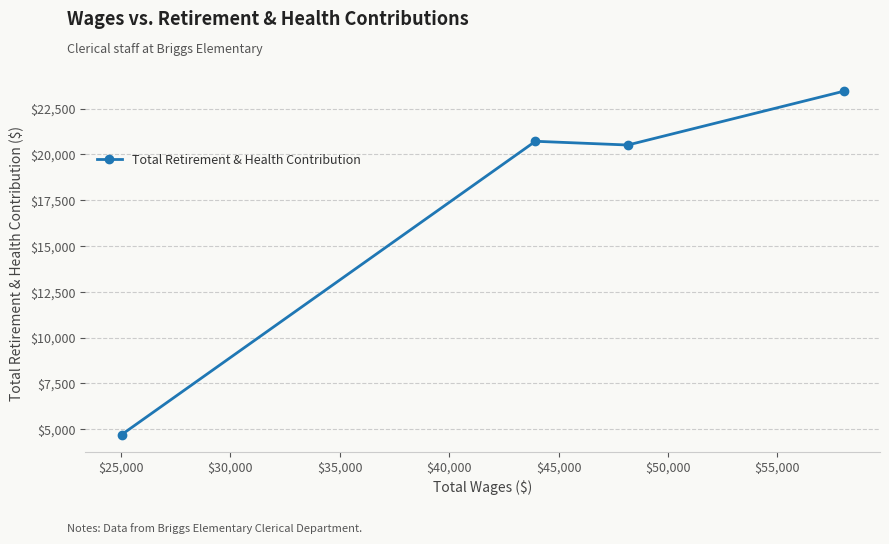

How many interior local peaks (higher than both neighbors) does the data have?

1